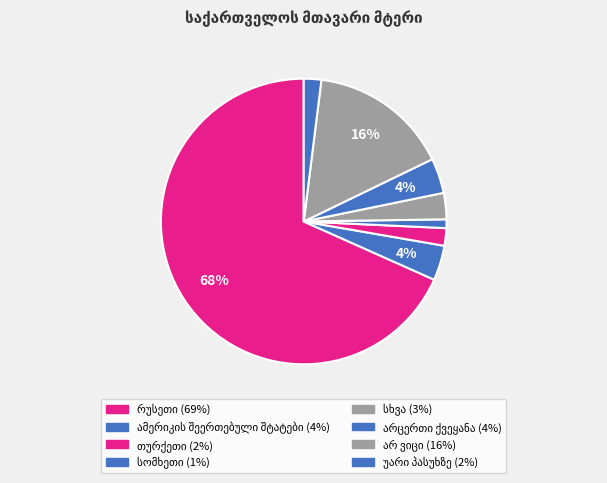

To the nearest percent, what is the average slice percentage?

12%